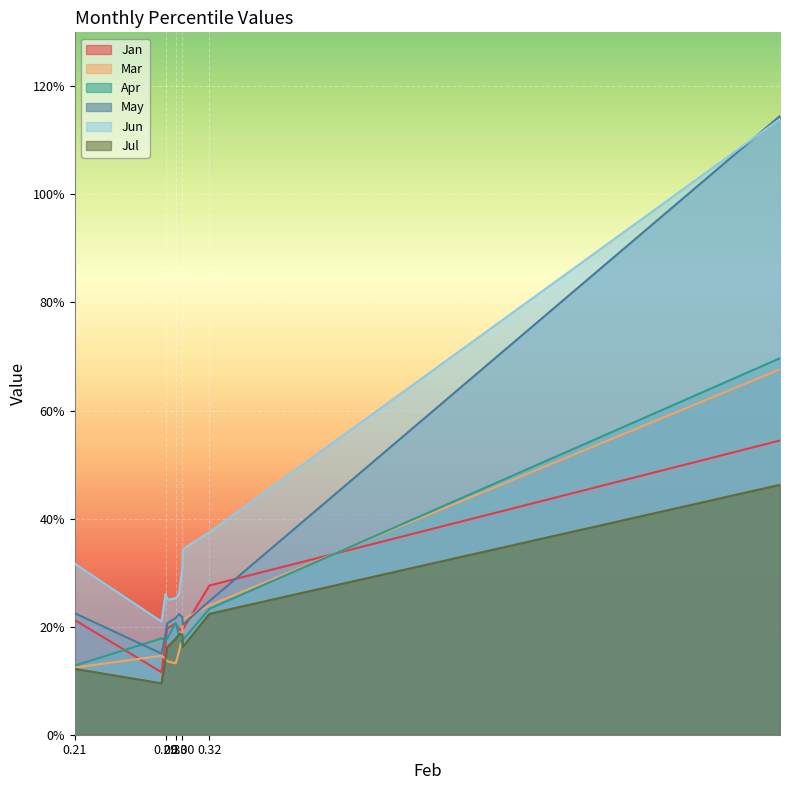

Which series has the largest range (max minus min)?

May